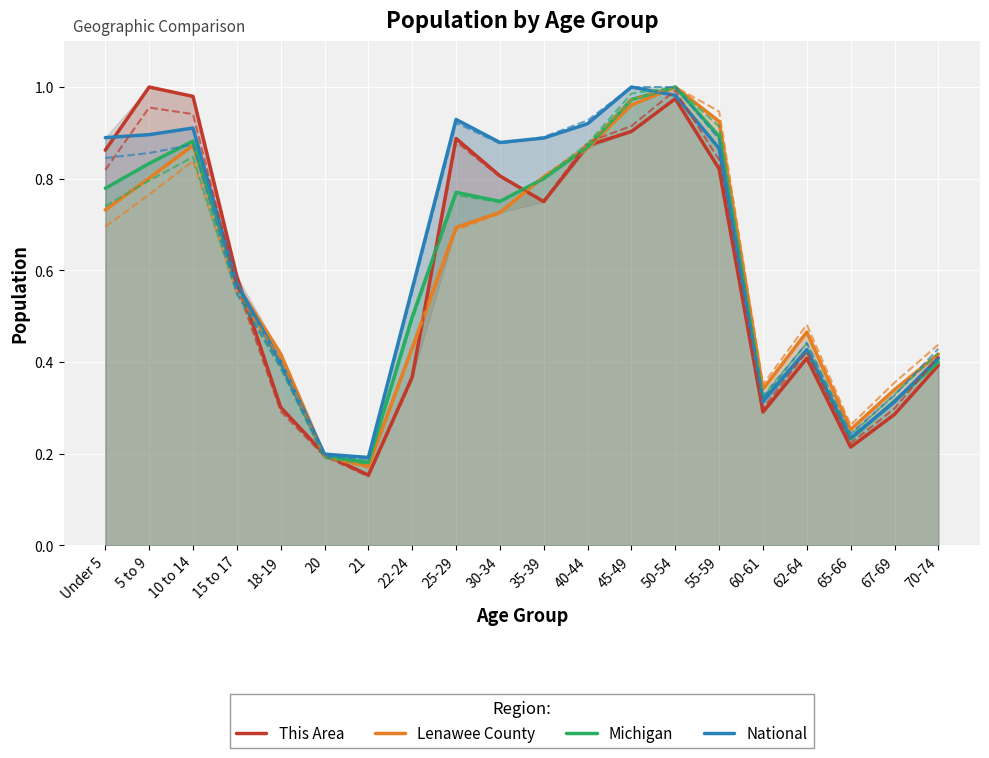

What is the difference between the maximum and second lowest values in the Michigan series?

0.8